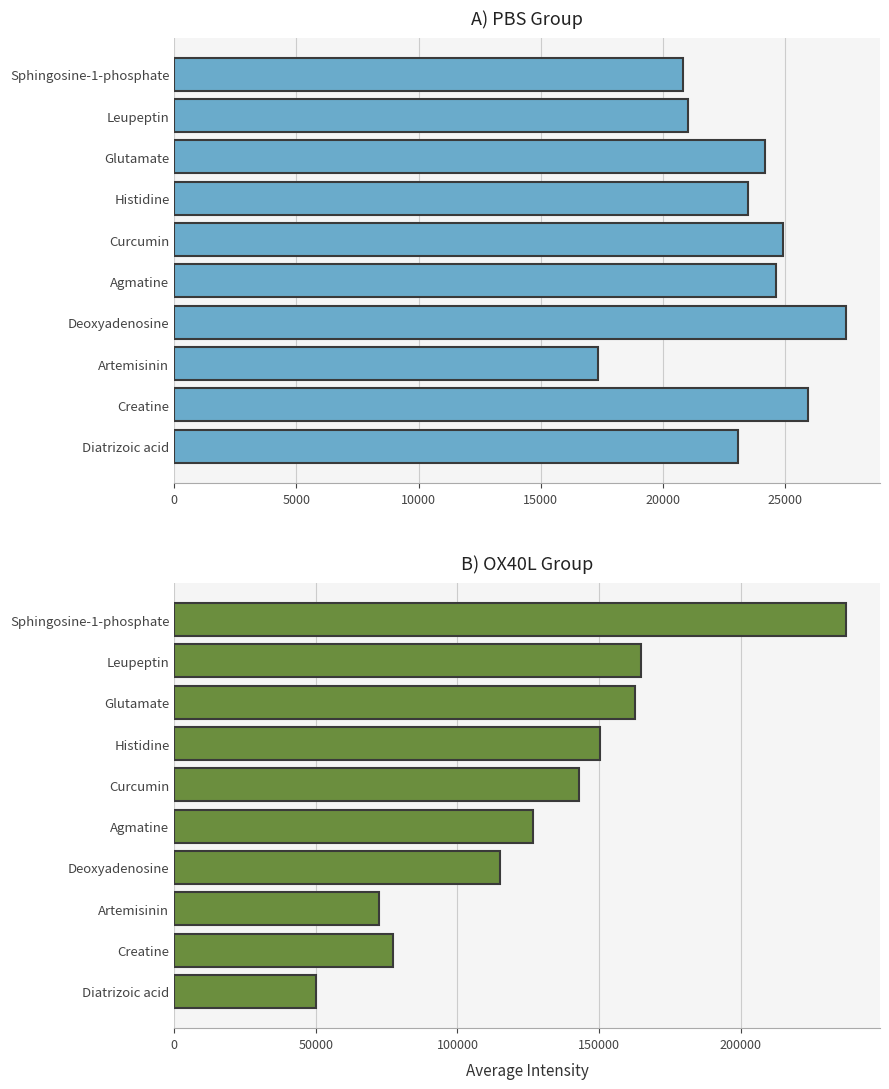

How many bars are there in total?

20